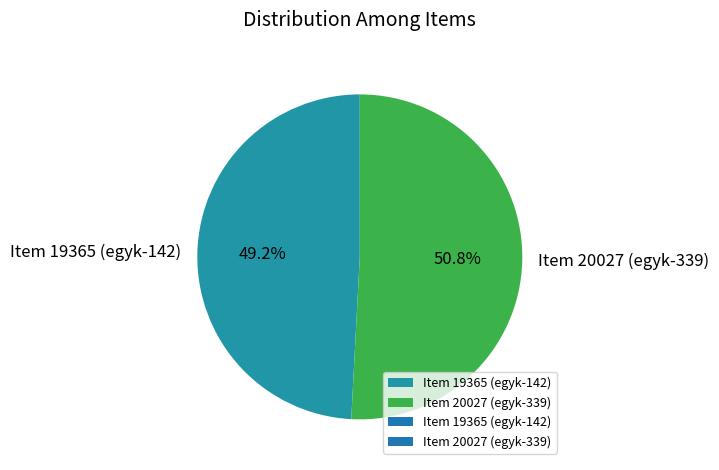

How much of the chart is everything except Item 20027 (egyk-339)?

49.2%